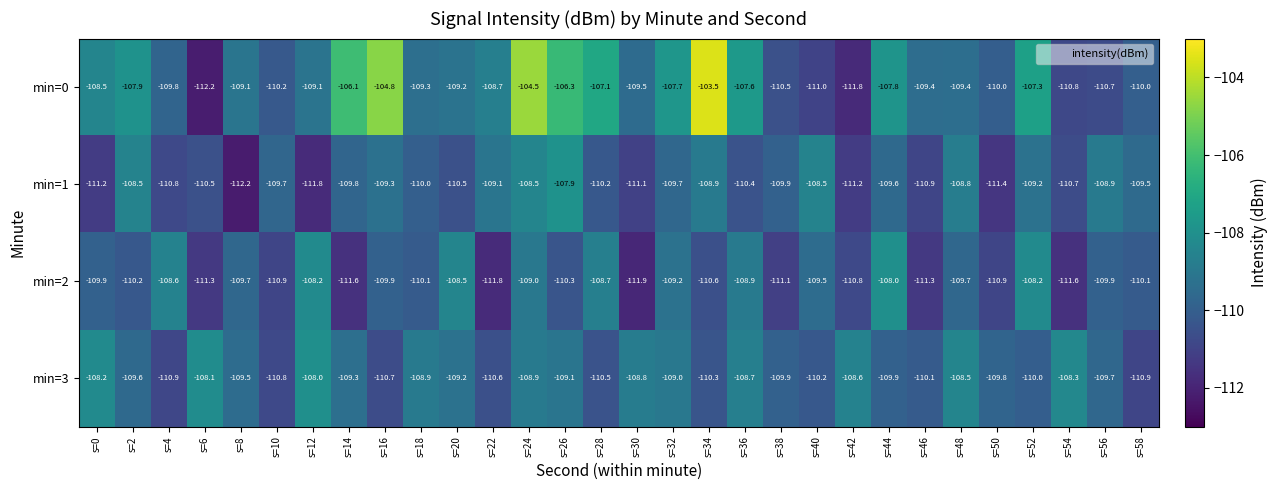

Rank the series at s=46 from lowest to highest value.

min=2, min=1, min=3, min=0